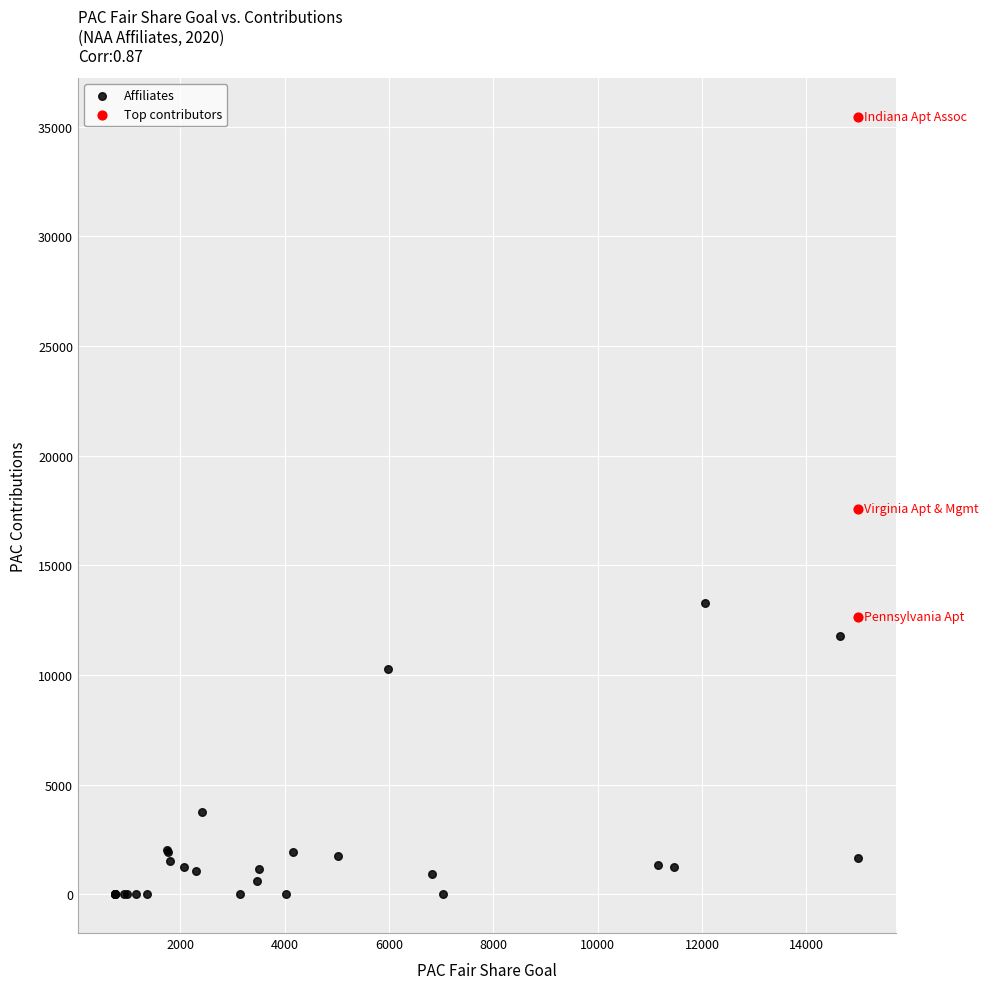

Which series contains the lowest Y value?

Affiliates